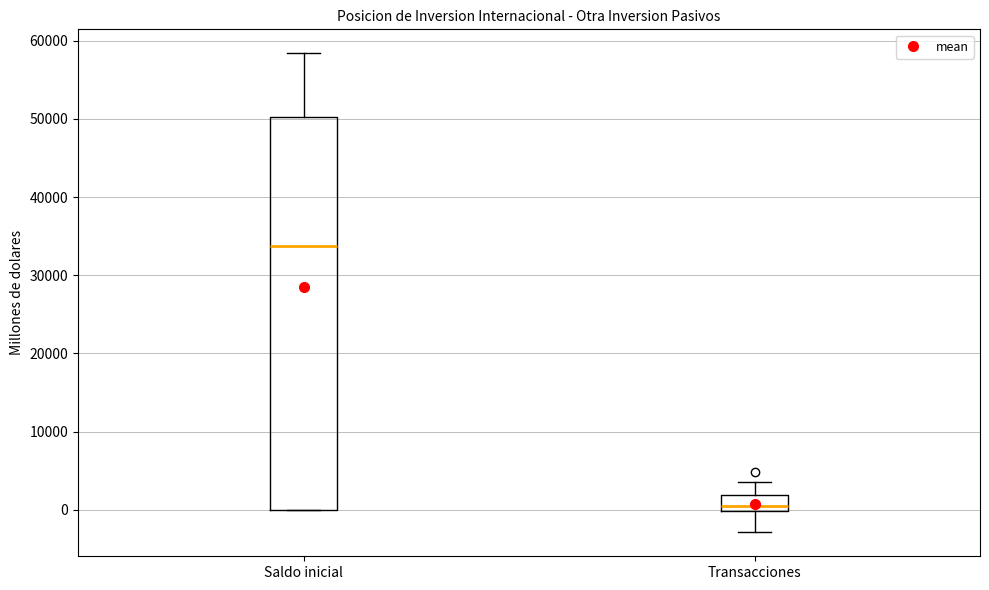

Which box is the tallest, from its lower edge to its upper edge?

Saldo inicial